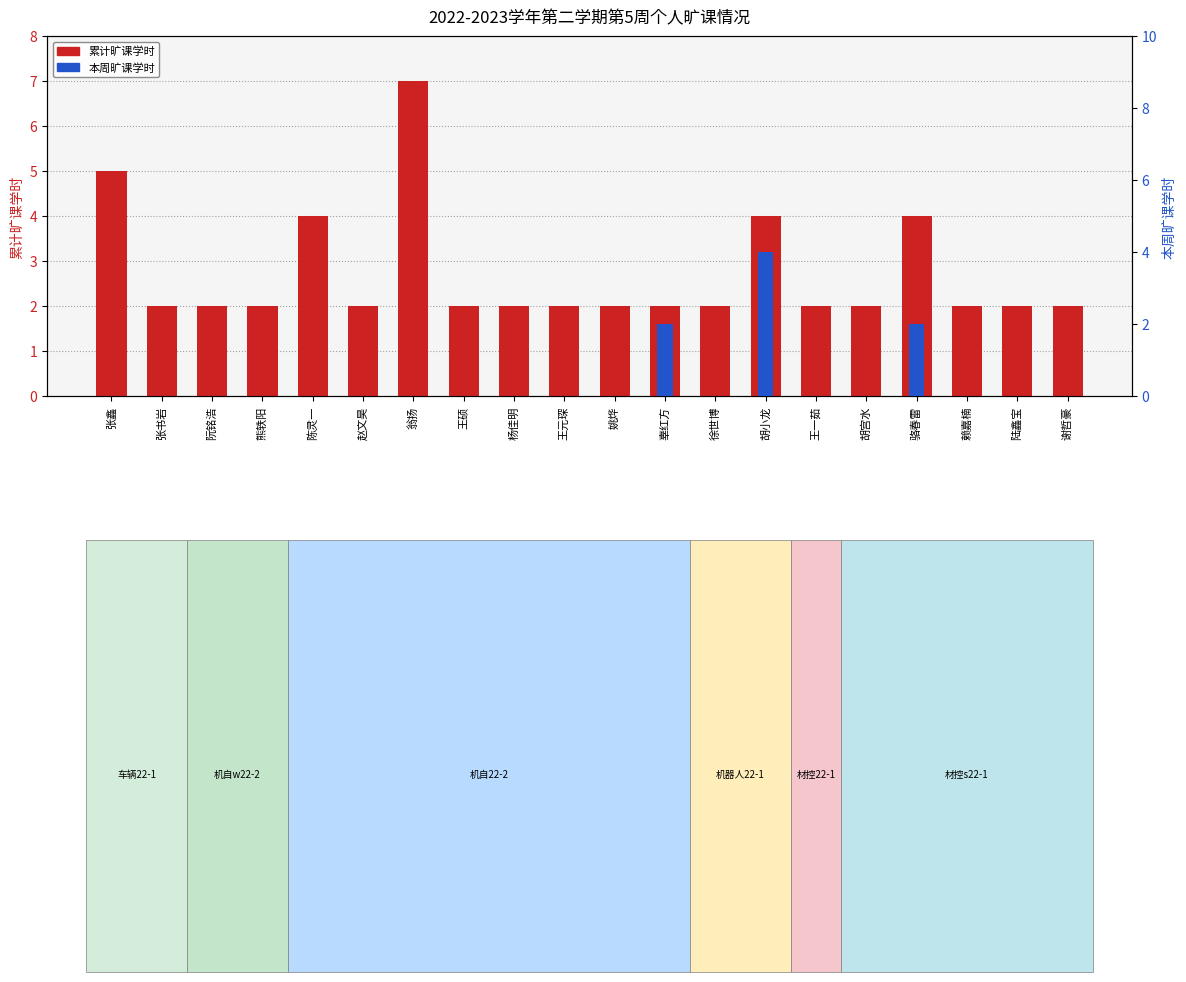

What is the label of the 5th bar from the left?

陈灵一